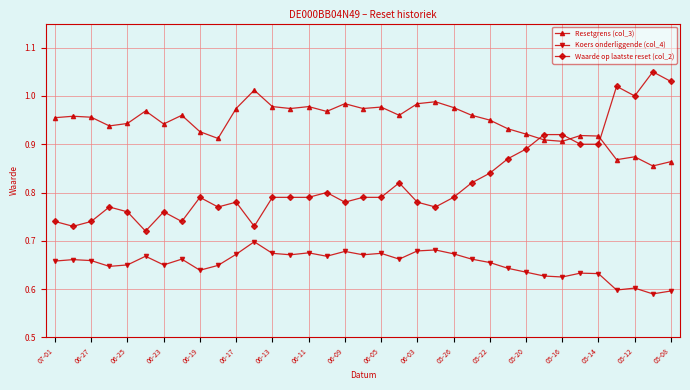

What is the sum of all Koers onderliggende (col_4) values?

22.8